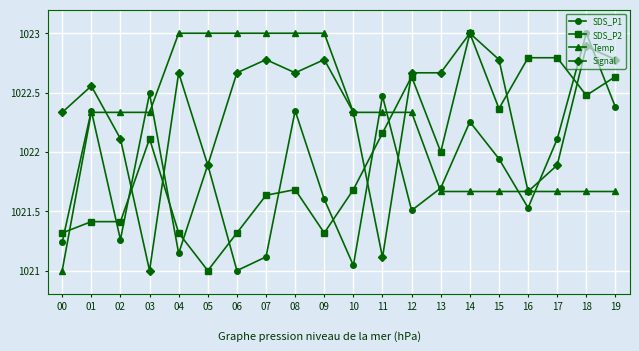

What is the maximum value shown in the chart?

1023.0